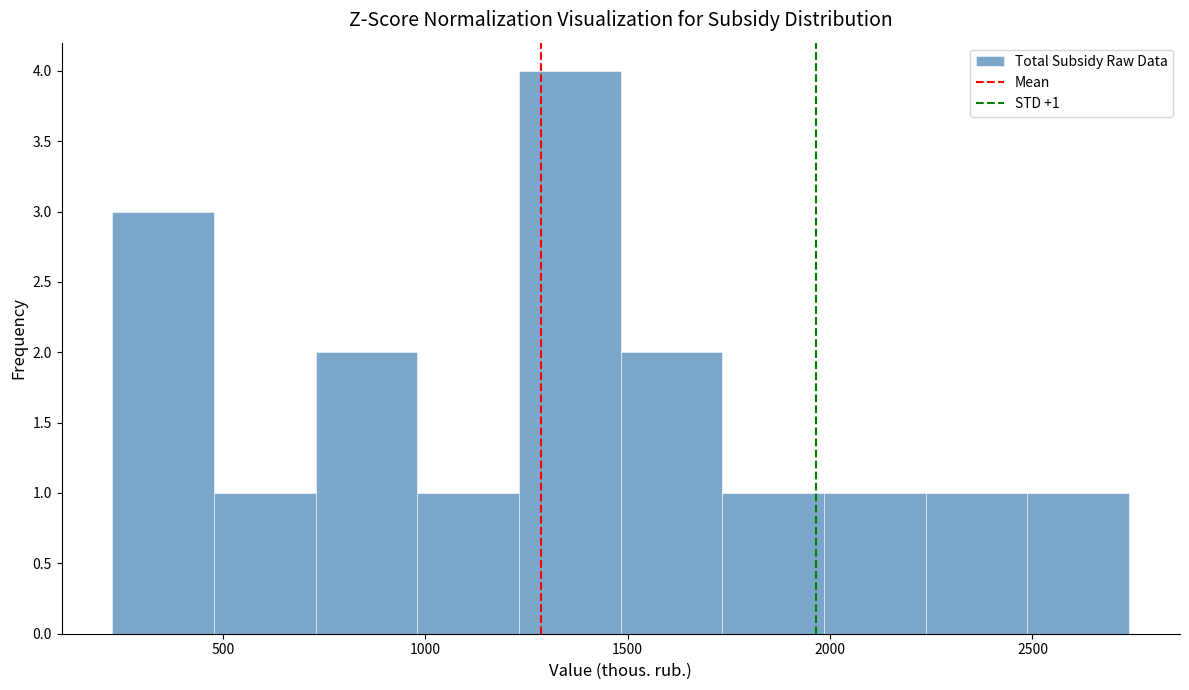

Which range on the x-axis has the tallest bar?

1250 to 1500